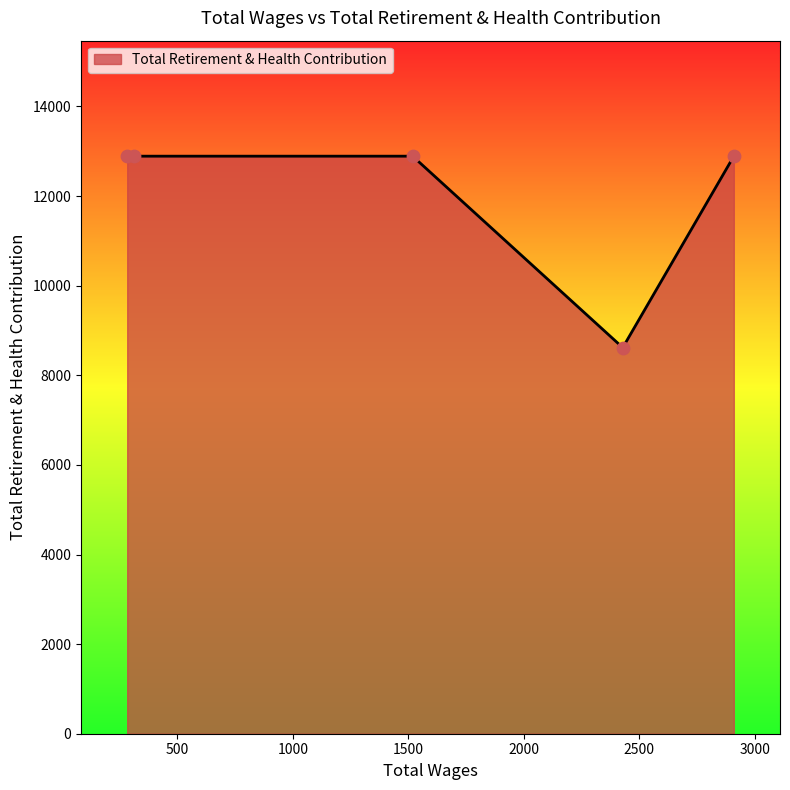

What is the average value?

12036